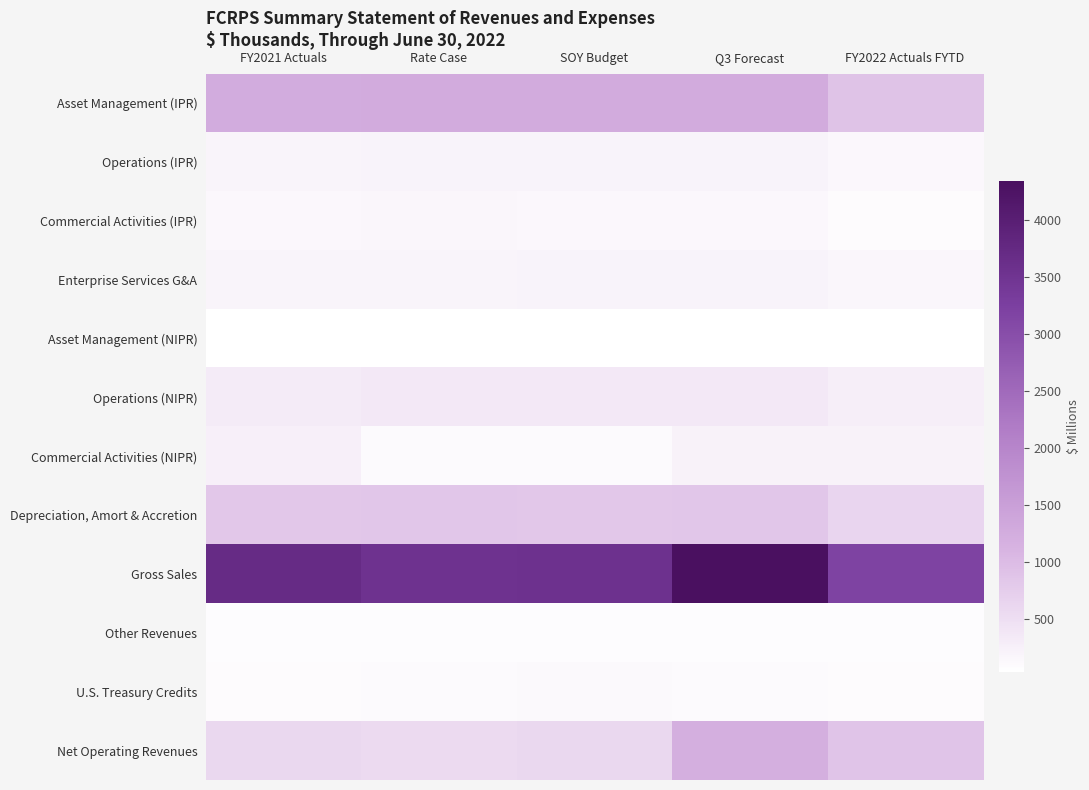

What is the total value across all series at FY2022 Actuals FYTD?

6667.1